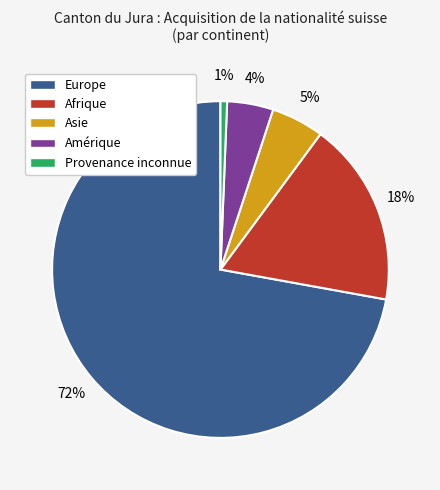

Is the sum of Asie and Amérique greater than half?

No